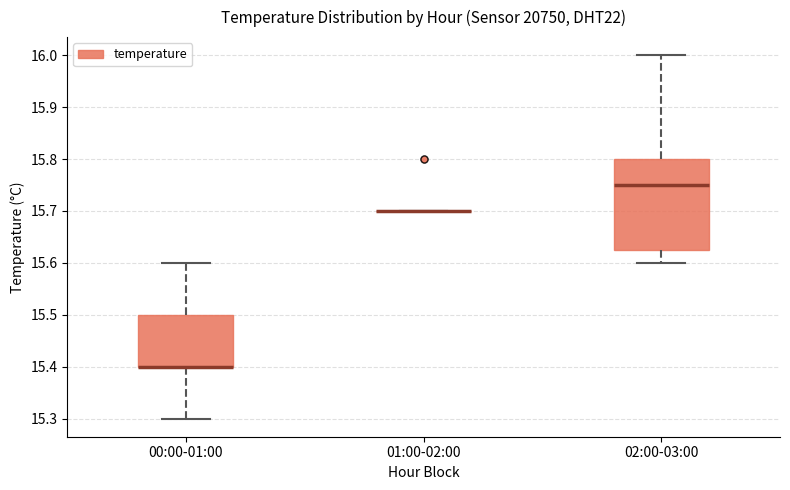

Reading left to right, read every box against the y-axis: the position of its median line, the range the box covers, and the ends of its whiskers. The values are not printed on the chart, so give them approximately, as read against the axis.

00:00-01:00: median 15.40 (drawn on the box's lower edge), box 15.40 to 15.50, whiskers 15.30 to 15.60
01:00-02:00: box collapsed to a line at 15.70, whiskers 15.70 to 15.70
02:00-03:00: median 15.75, box 15.63 to 15.80, whiskers 15.60 to 16.00